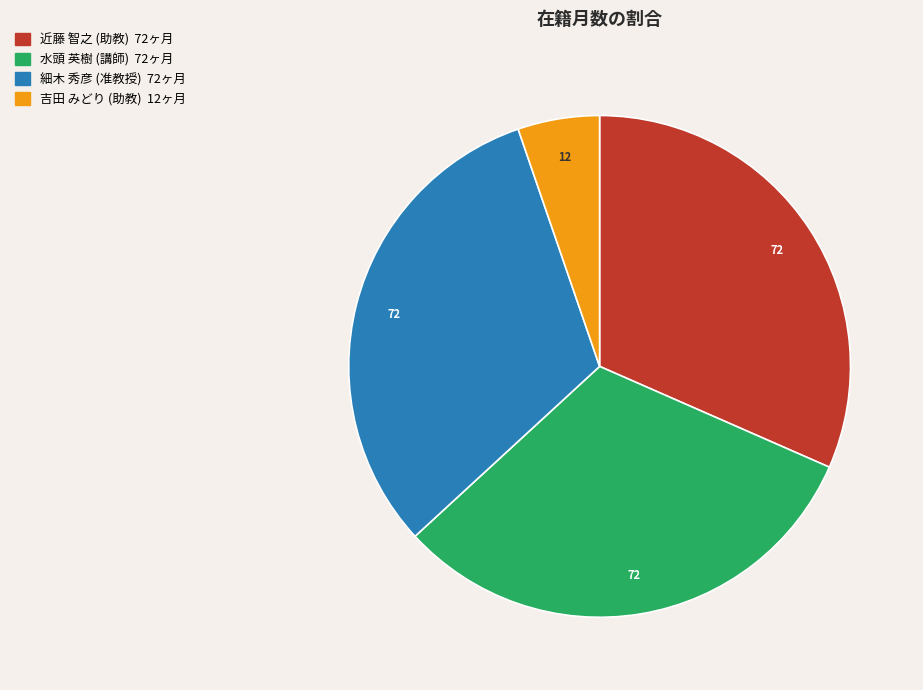

What is the ratio of the value at 細木 秀彦 (准教授) to the value at 近藤 智之 (助教)?

1.0